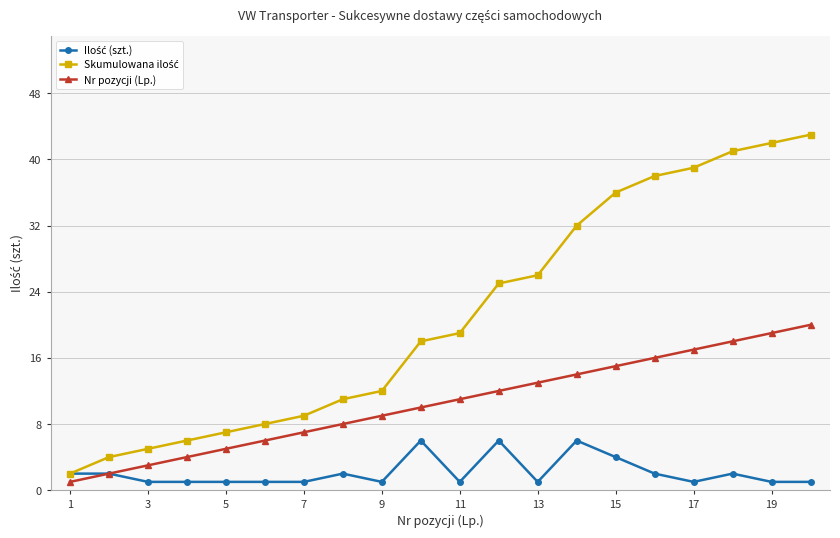

Does the chart display data point markers on the line(s)?

Yes